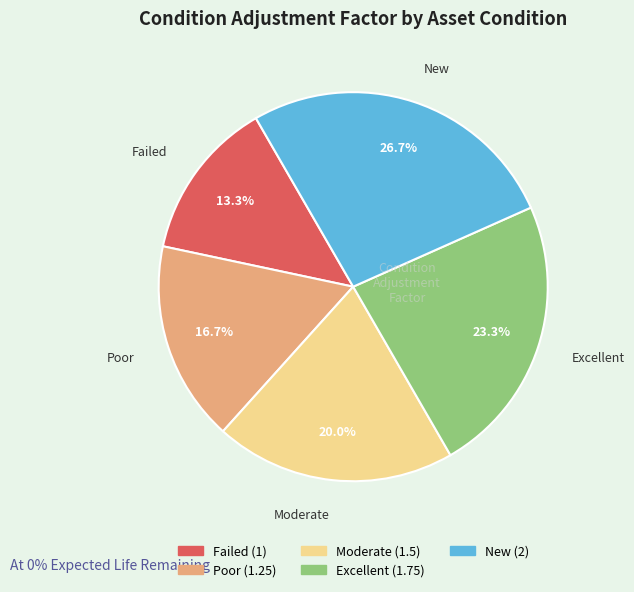

Does Poor account for over 50% of the chart?

No